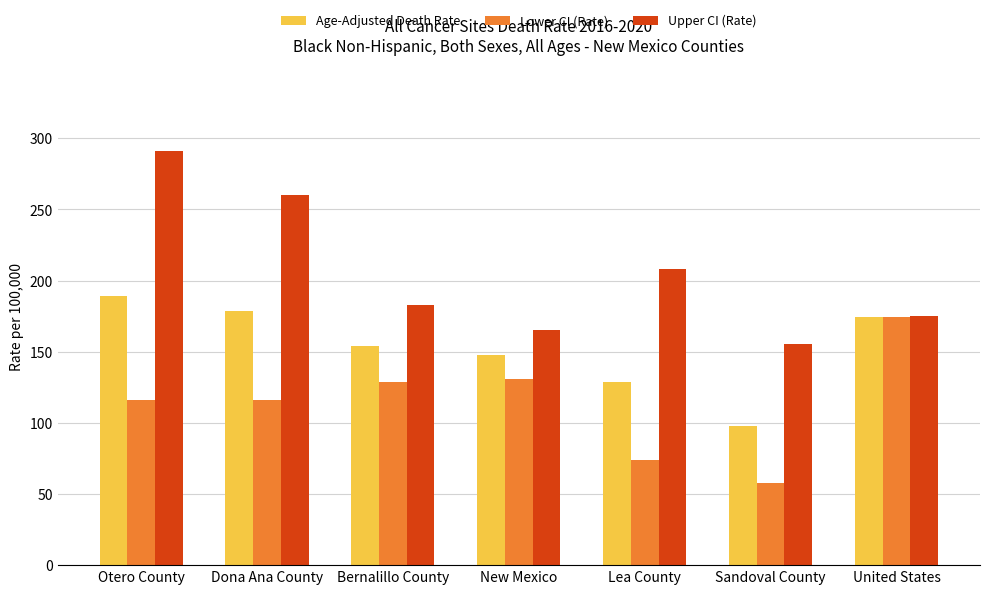

Is the value of Age-Adjusted Death Rate at Lea County greater than the value of Upper CI (Rate) at Dona Ana County?

No